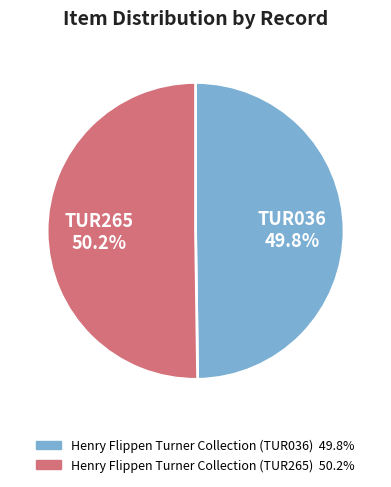

Does any single category account for the majority?

Yes